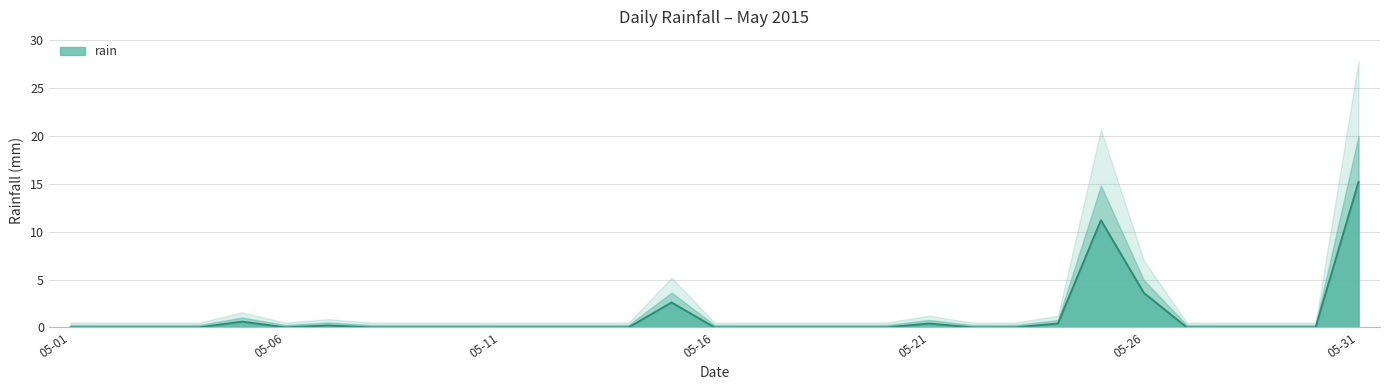

What is the highest value of the rain series?

15.2